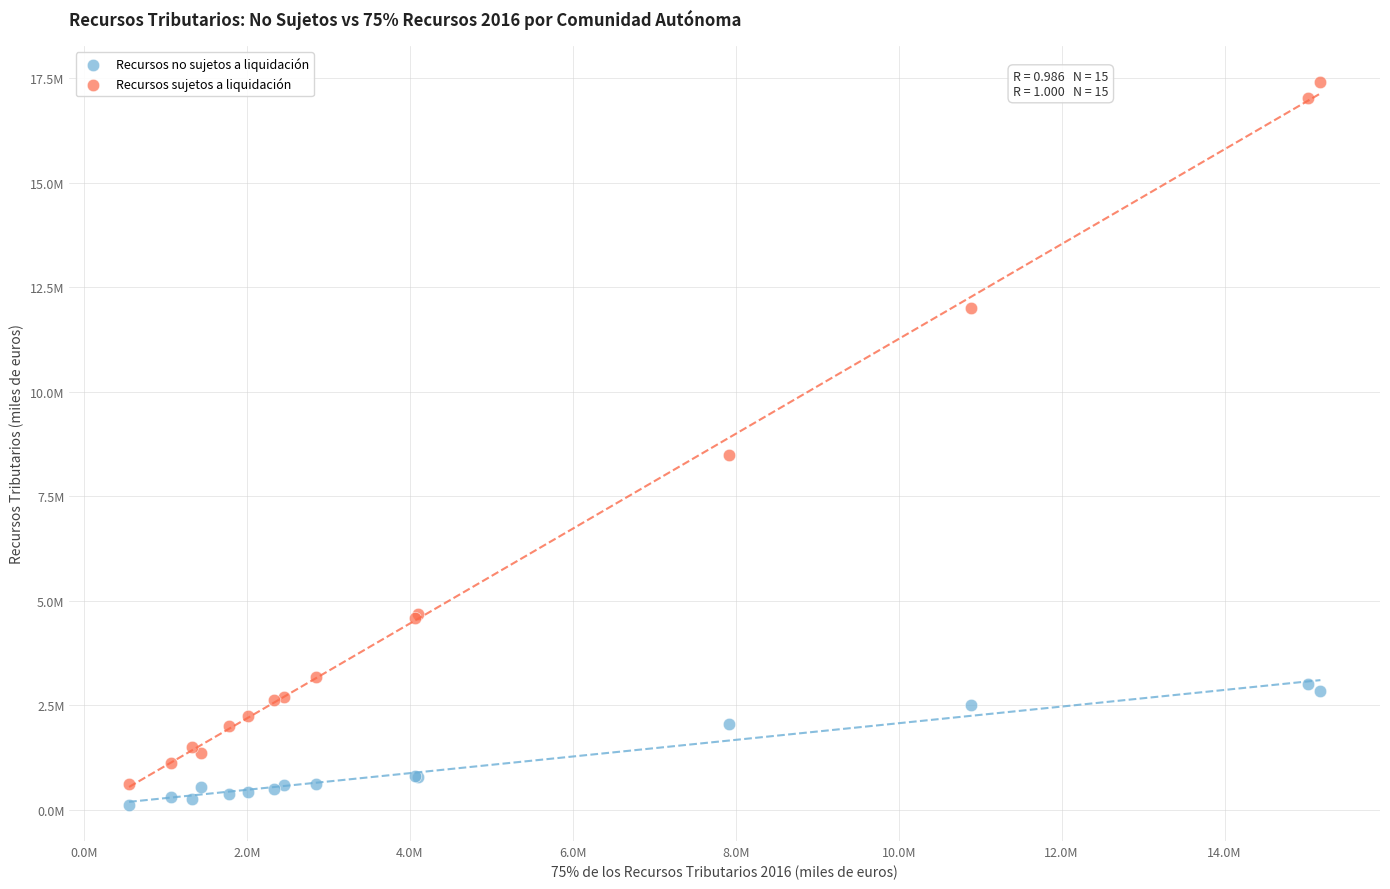

What are all the series names shown in the legend?

Recursos no sujetos a liquidación, Recursos sujetos a liquidación